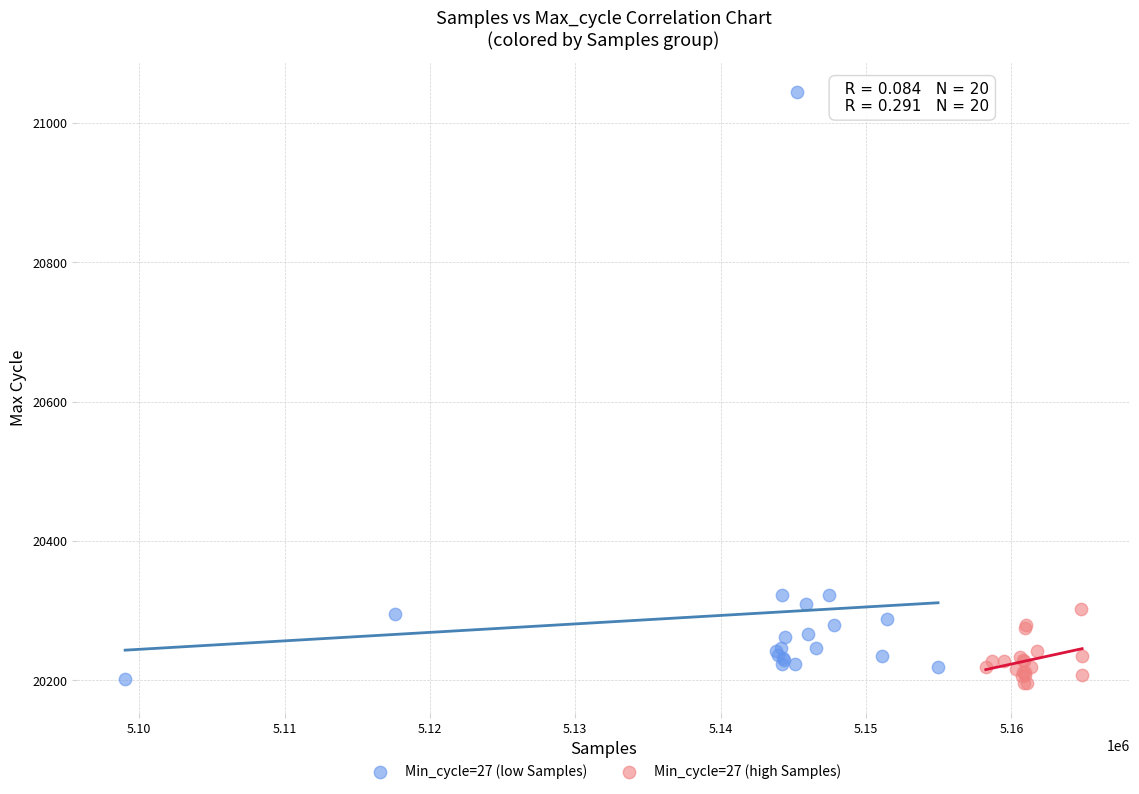

Which series has the widest spread of Y values?

Min_cycle=27 (low Samples)